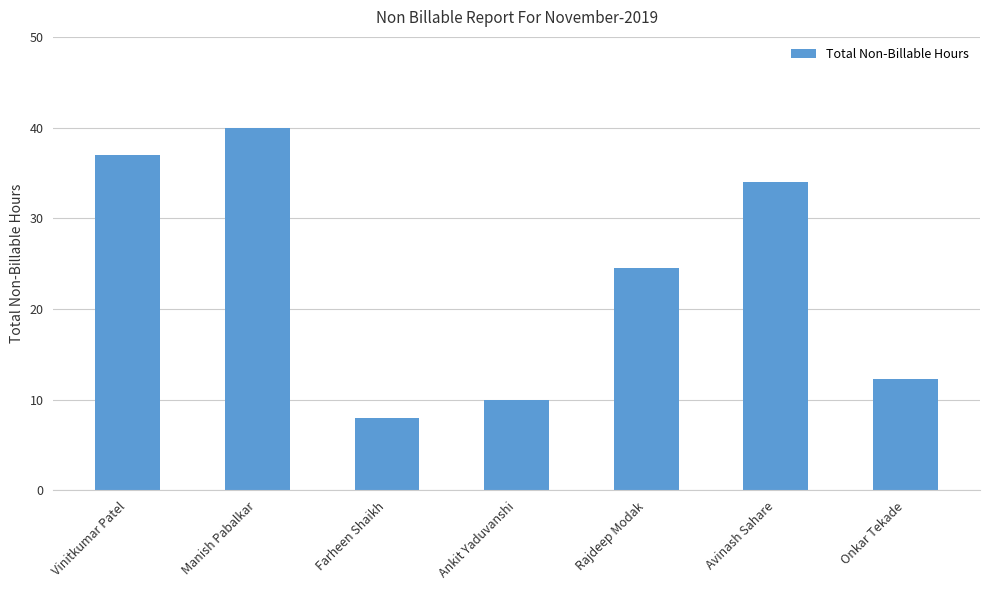

Does the chart contain any negative values?

No